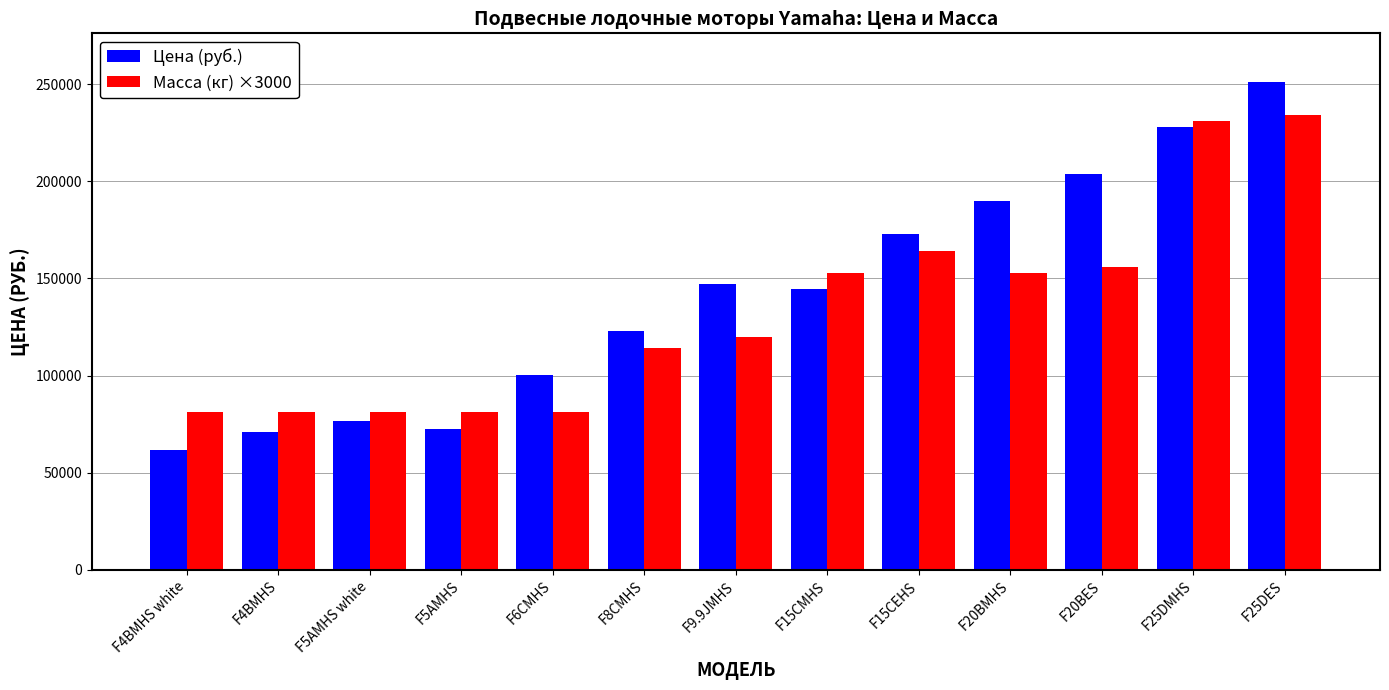

How many categories are shown in the chart?

13